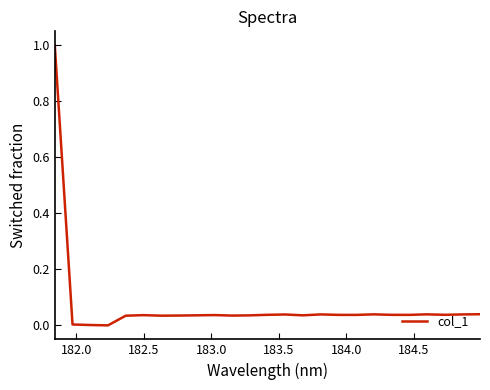

What is the difference between the maximum and minimum values?

1.0